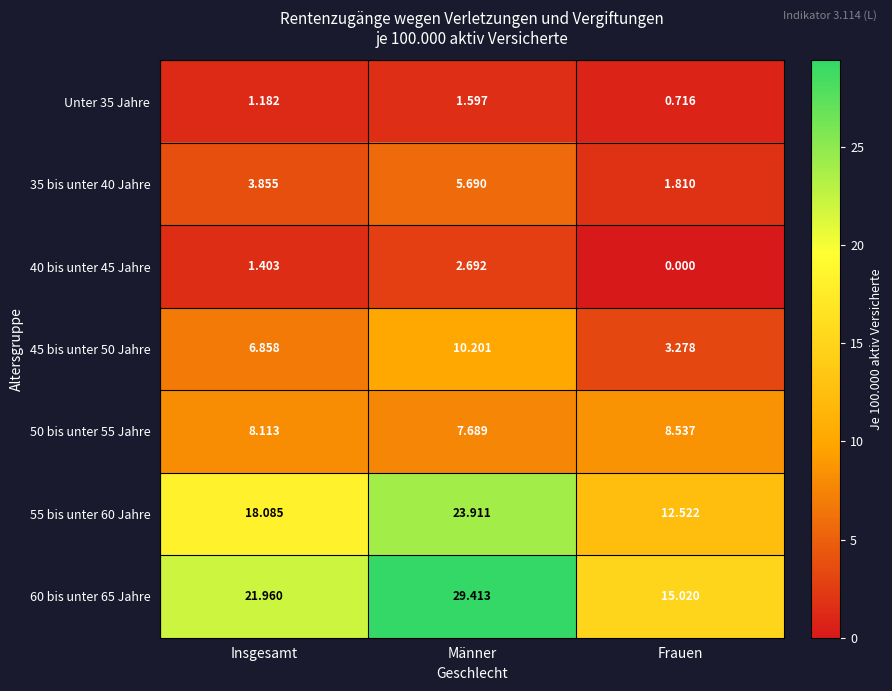

At Männer, list the series in order from smallest to largest.

Unter 35 Jahre, 40 bis unter 45 Jahre, 35 bis unter 40 Jahre, 50 bis unter 55 Jahre, 45 bis unter 50 Jahre, 55 bis unter 60 Jahre, 60 bis unter 65 Jahre